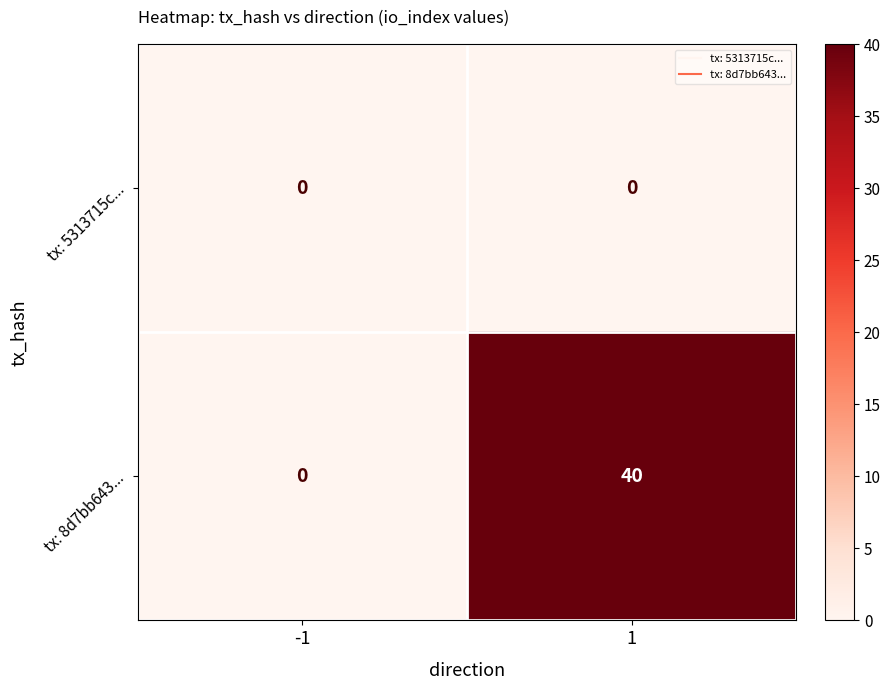

True or false: tx: 8d7bb643... has a value of 40 at 1.

True